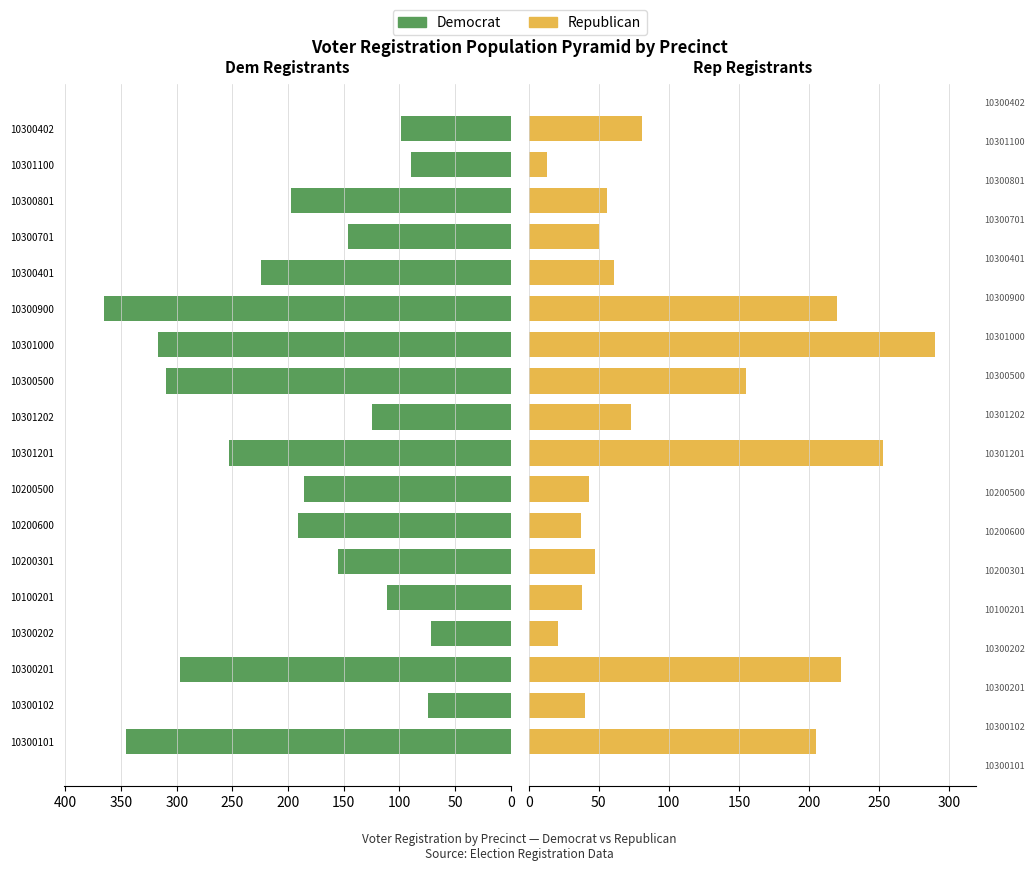

What is the value of the Rep (Female) bar at the 17th from the left?

13